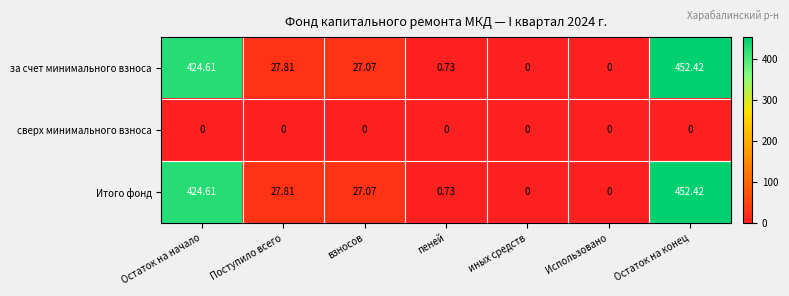

At which category is the sum across all series the highest?

Остаток на конец